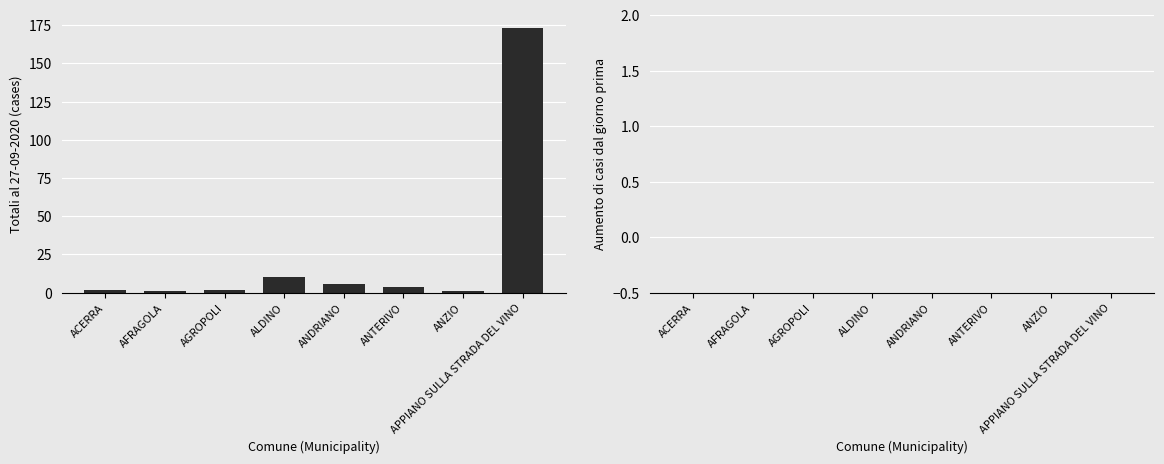

What is the difference between the maximum and minimum values?

172